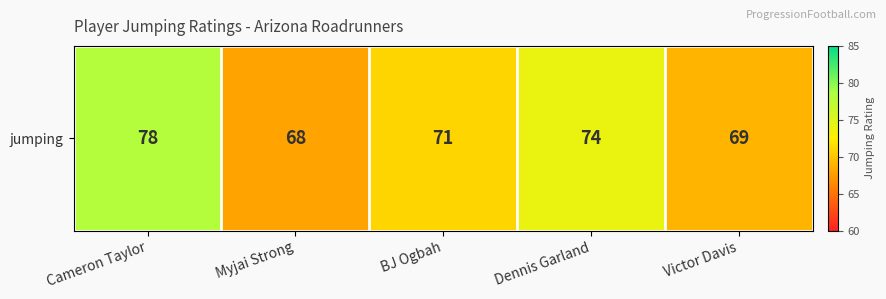

Which label corresponds to the smallest value in the chart?

Myjai Strong